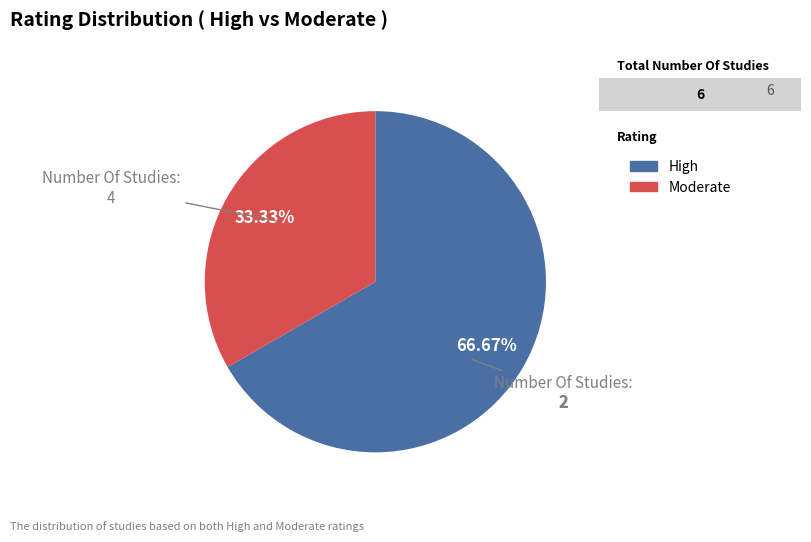

Does Moderate represent more than half of the total?

No